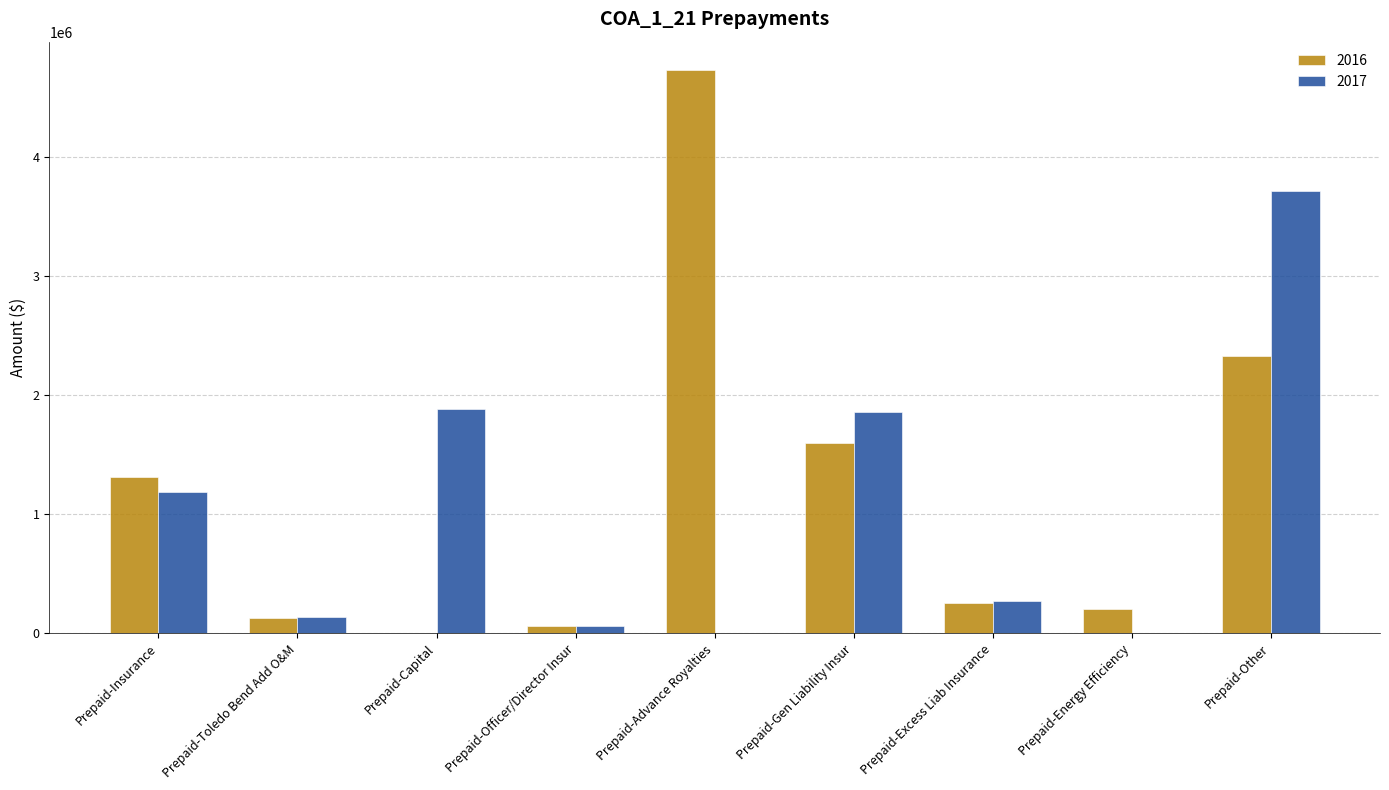

How many values in the 2016 series exceed 258629?

5